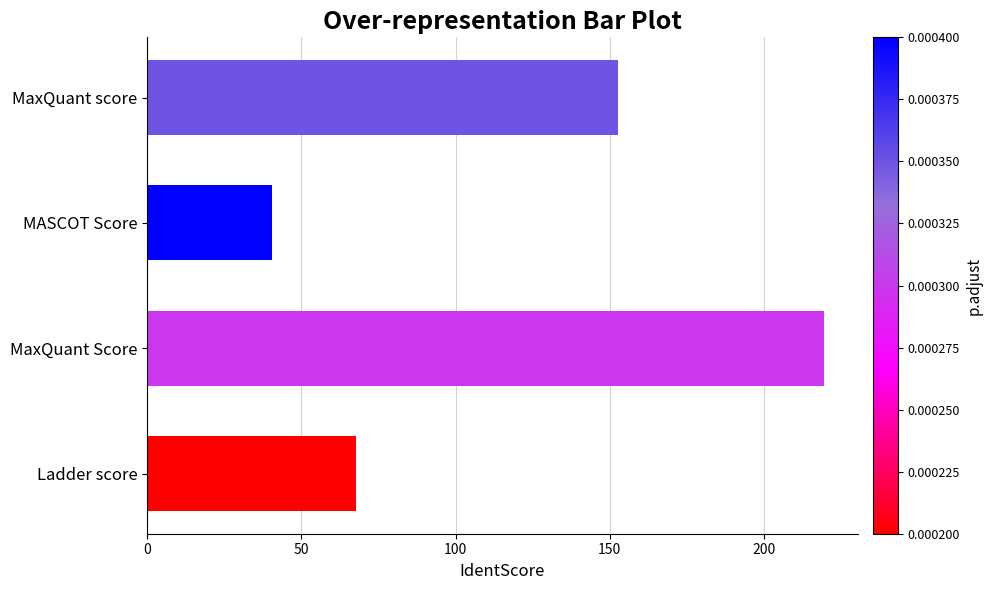

What is the change in value from MASCOT Score to MaxQuant score?

+112.3